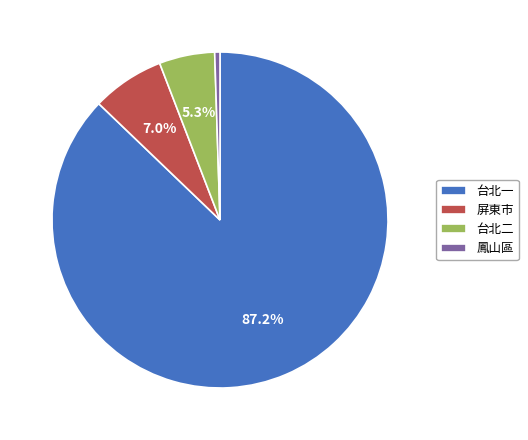

Which category has the biggest portion of the pie?

台北一